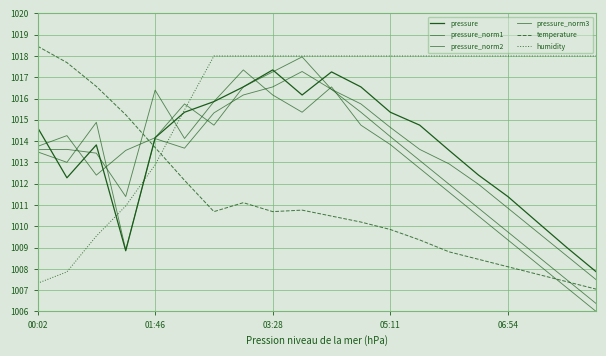

How many lines are shown in the chart?

6